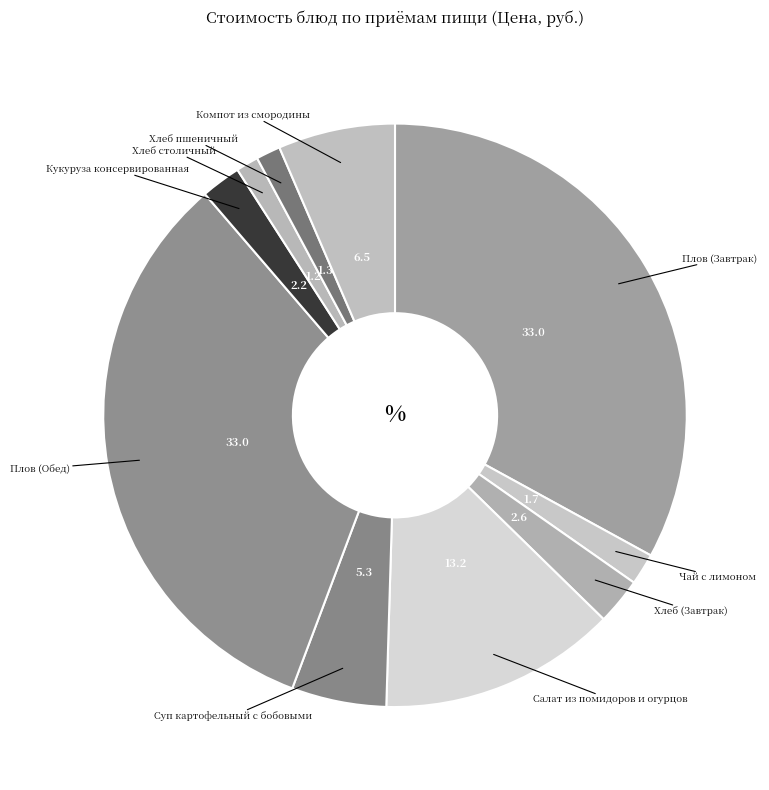

Is there a majority slice in this chart?

No